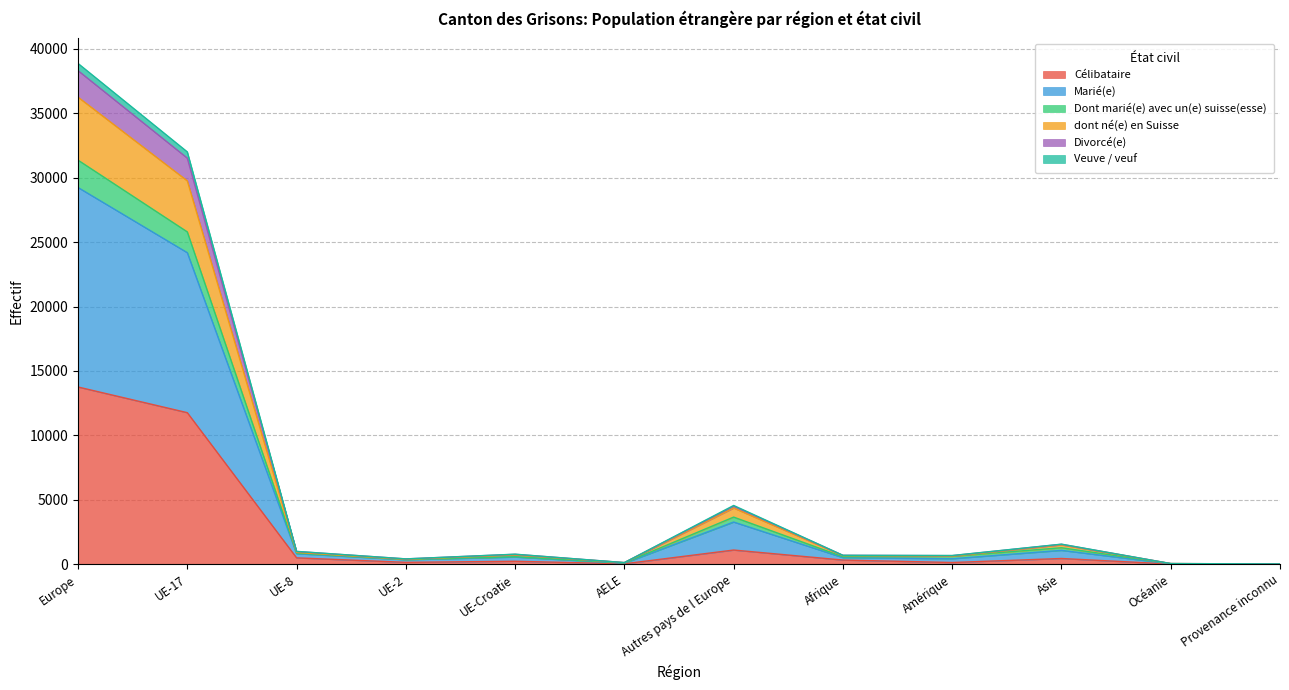

Count the number of data series in this chart.

6